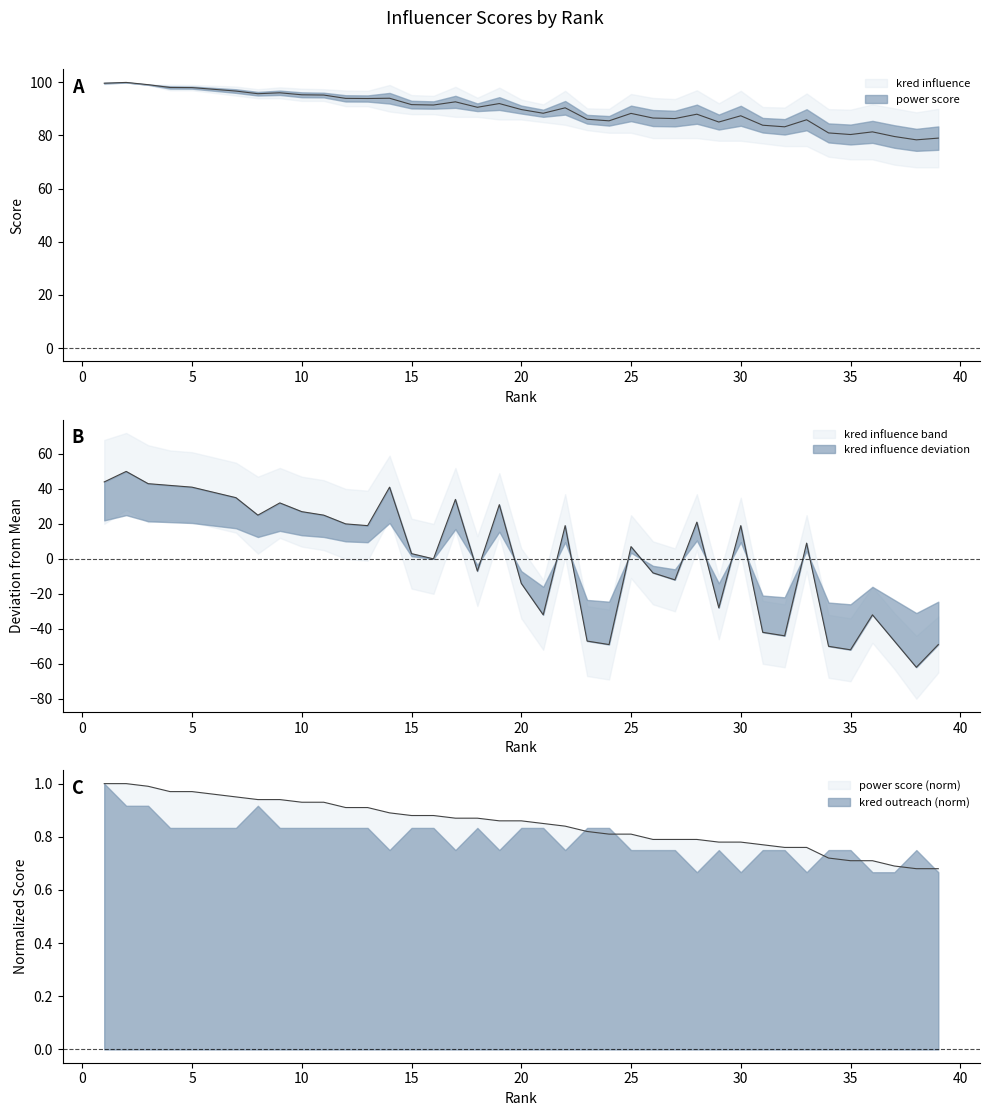

Is the value of kred influence at 26 greater than the value of power score at 11?

No